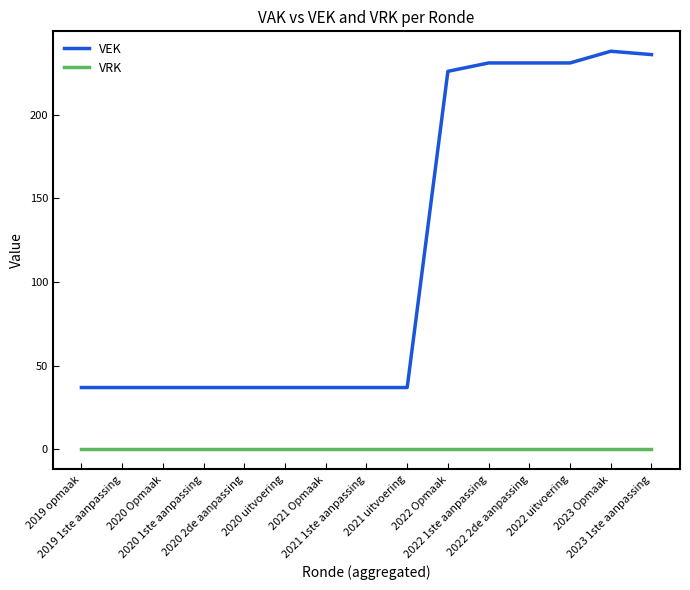

Read the VEK value at 2020 1ste aanpassing, to the nearest 50.

50